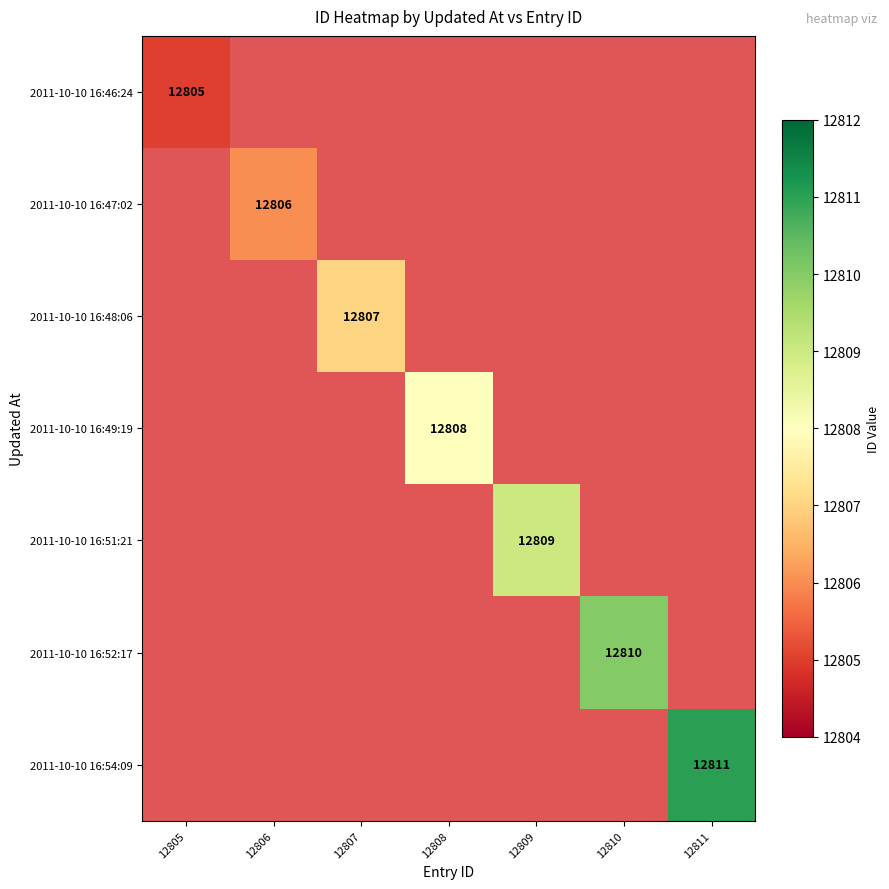

At how many categories does at least one series exceed 12807?

4